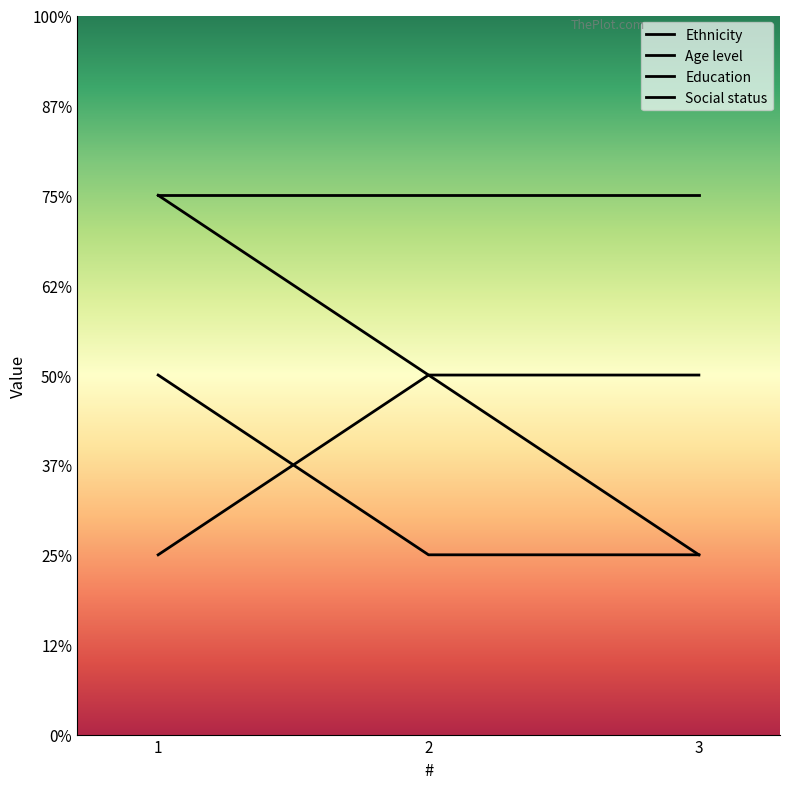

Does the chart display data point markers on the line(s)?

No